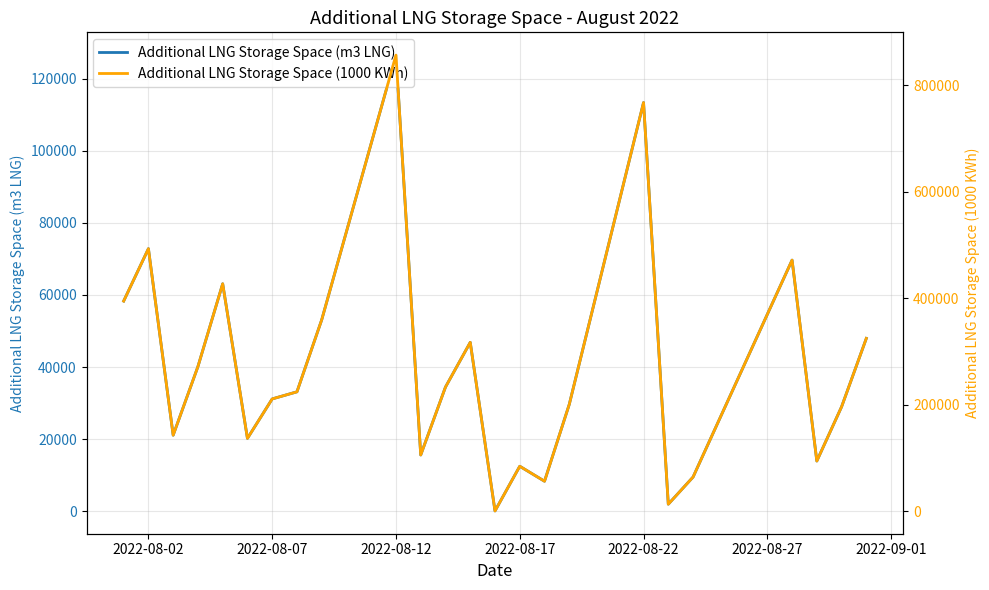

The Additional LNG Storage Space (1000 KWh) series shows 258317 at 2022-08-02. True or false?

False